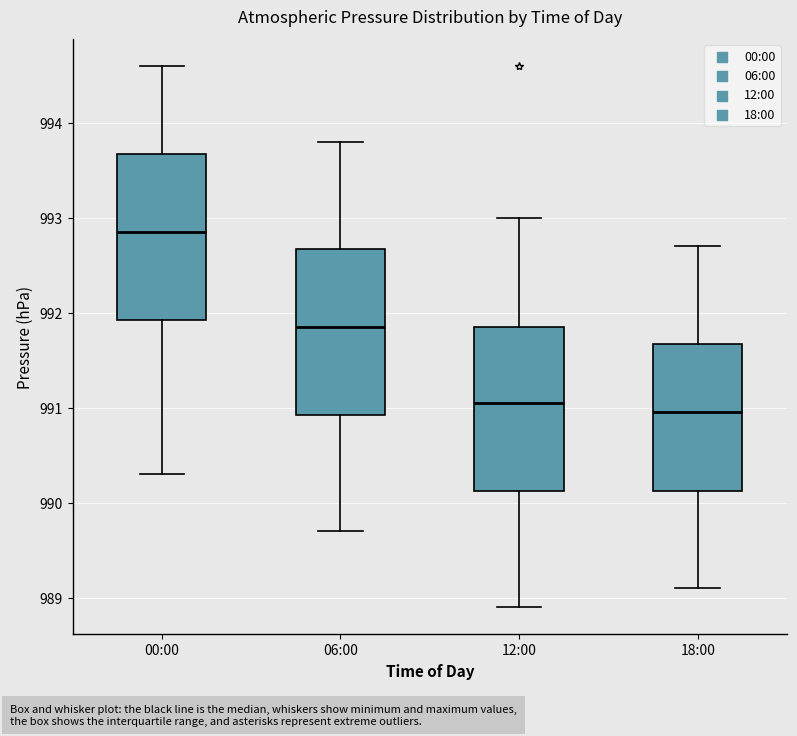

Where is the upper edge of the box for 12:00 on the y-axis? The values are not printed on the chart, so give them approximately, as read against the axis.

991.9